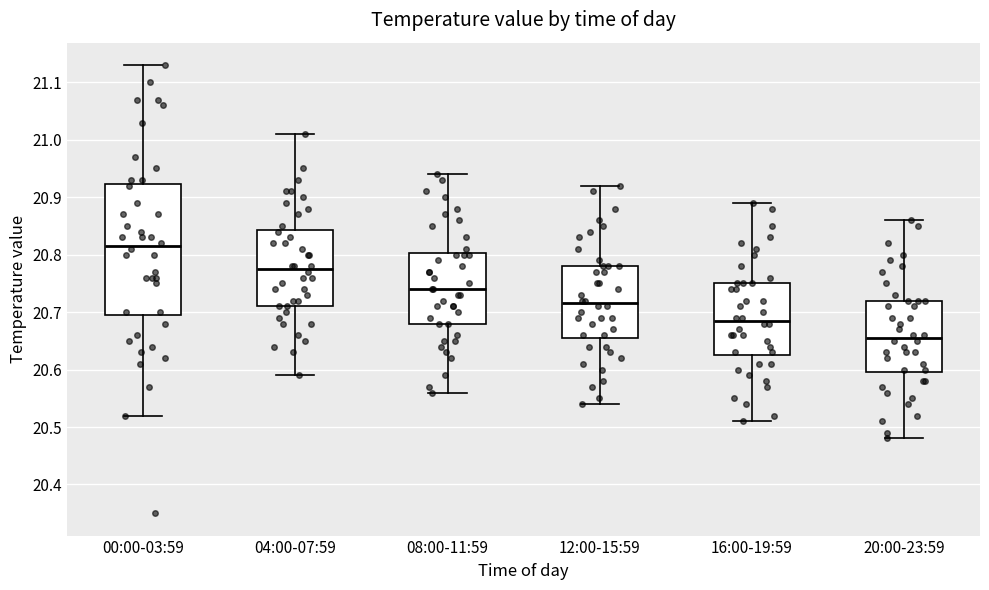

Which box's median line is the lowest?

20:00-23:59